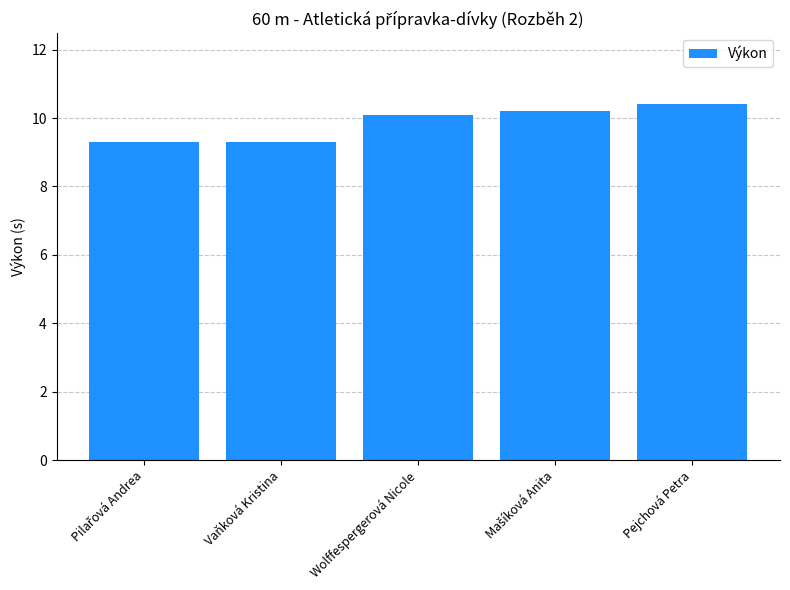

True or false: the data shows 9.3 at Vaňková Kristina.

True